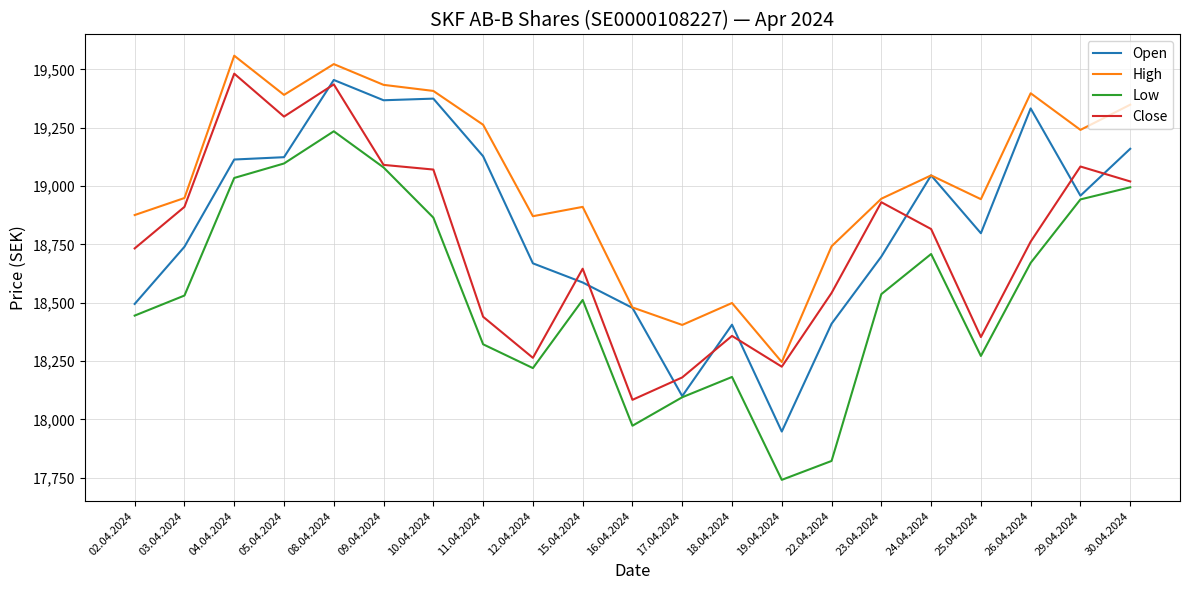

What is the approximate value of Close at 04.04.2024, to the nearest 50?

19500